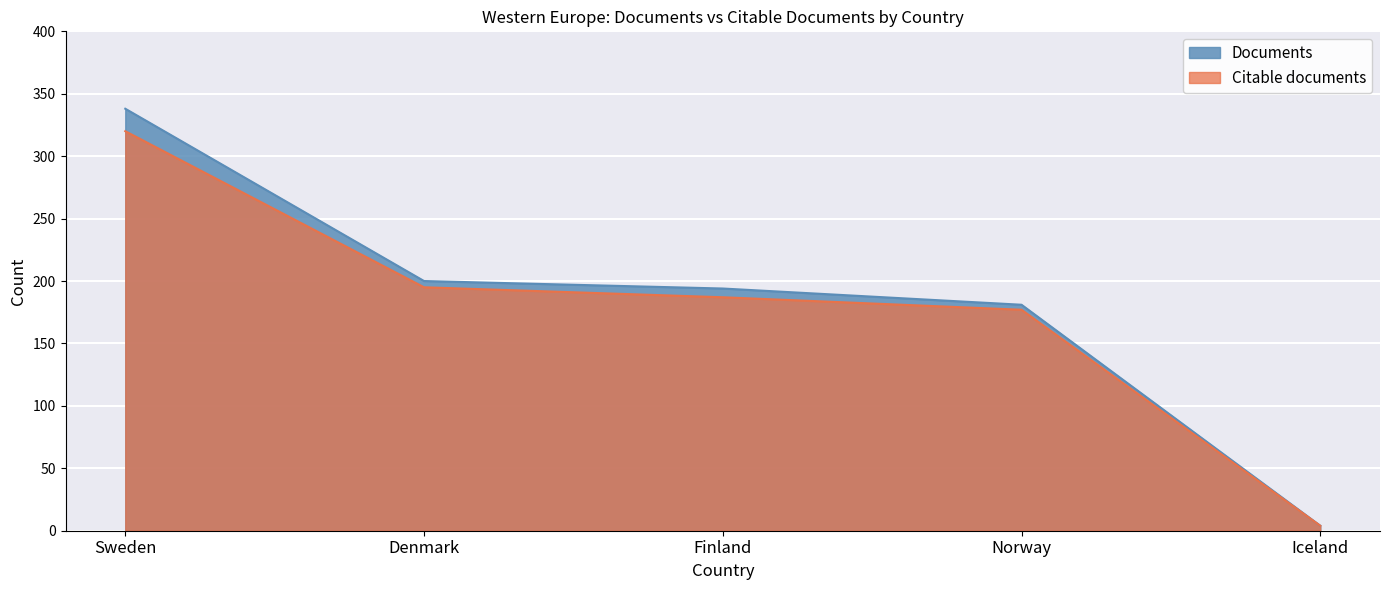

At how many categories does at least one series exceed 74?

4